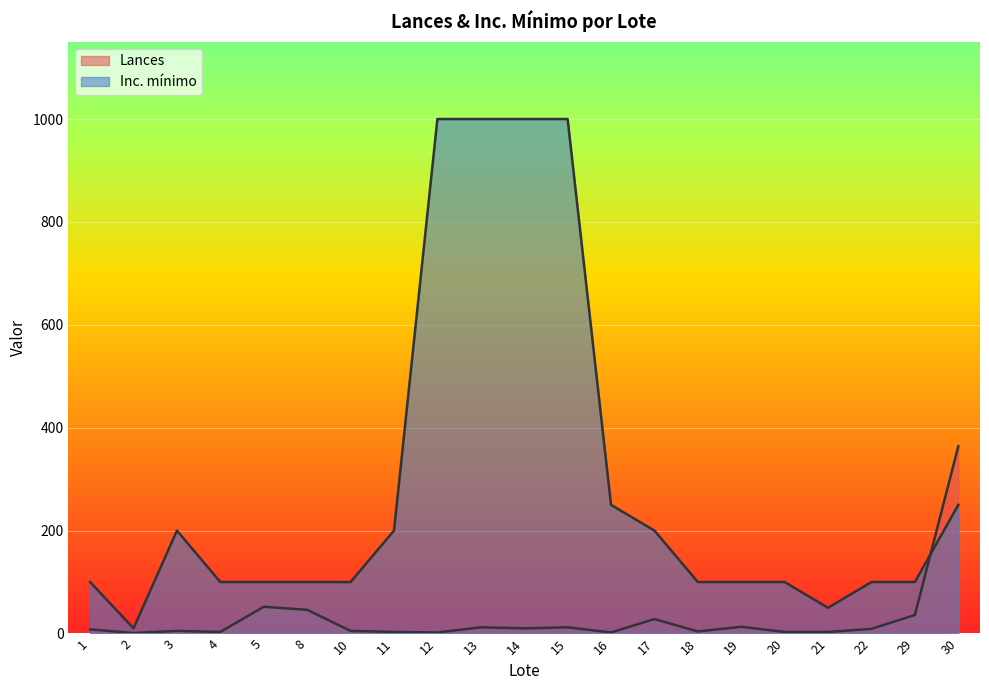

Reading left to right, extract all data points from this chart.

Lances: 8	1	5	3	52	46	5	3	2	12	10	12	2	28	4	13	3	3	9	36	364
Inc. mínimo: 100	10	200	100	100	100	100	200	1000	1000	1000	1000	250	200	100	100	100	50	100	100	250